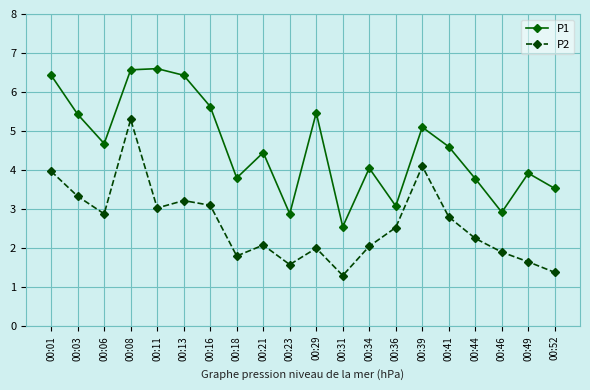

True or false: P1 has more than 1 interior local peaks.

True